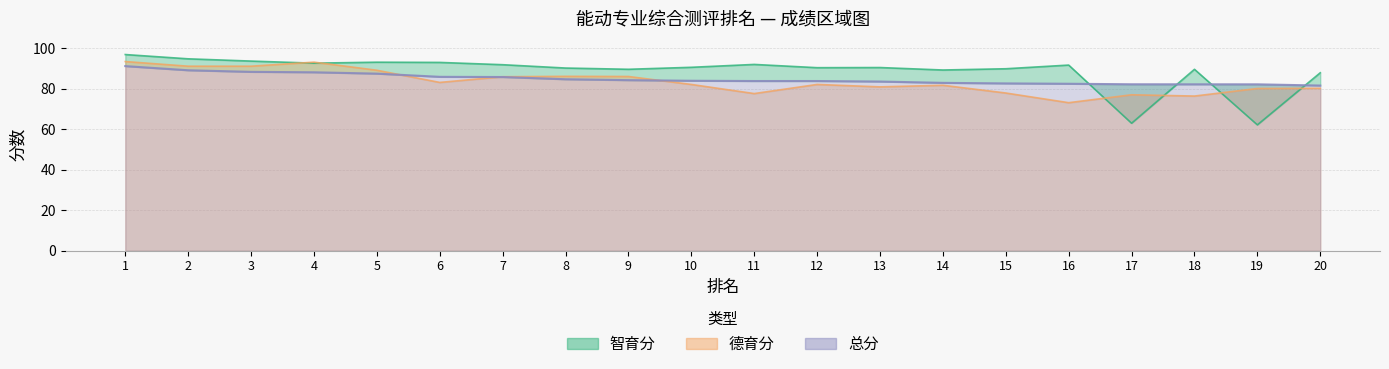

List the series in order of their overall mean, lowest first.

德育分, 总分, 智育分